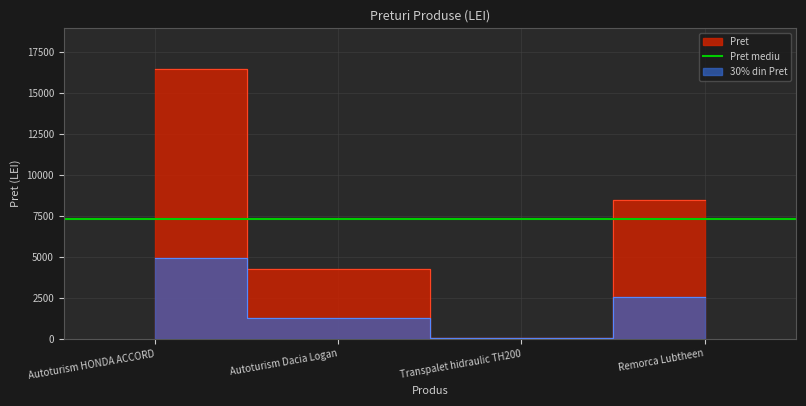

Read the value at Remorca Lubtheen, to the nearest 10.

8500